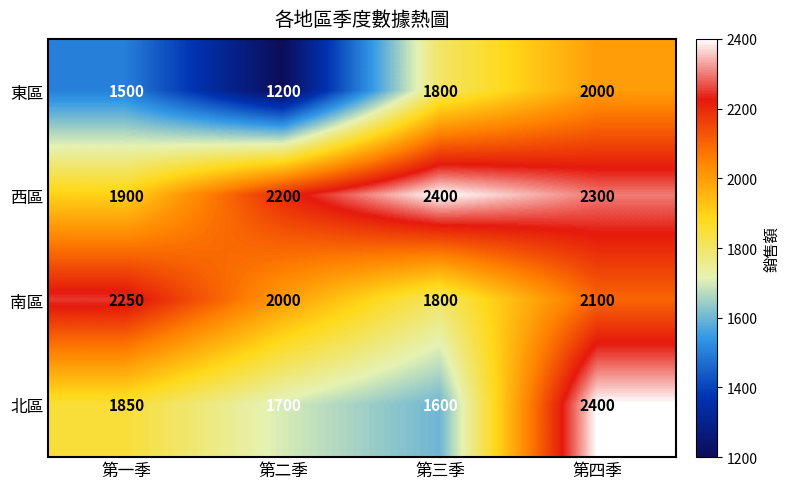

Count the number of data series in this chart.

4